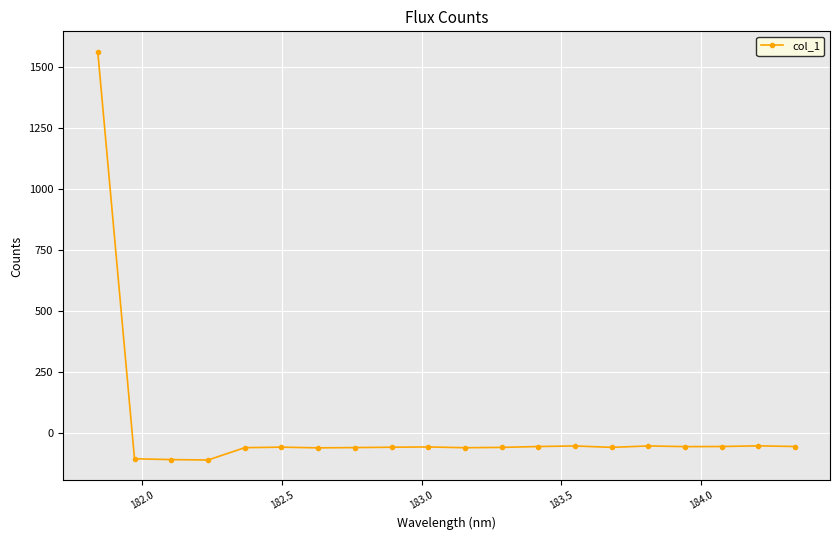

What is the average value?

18.1